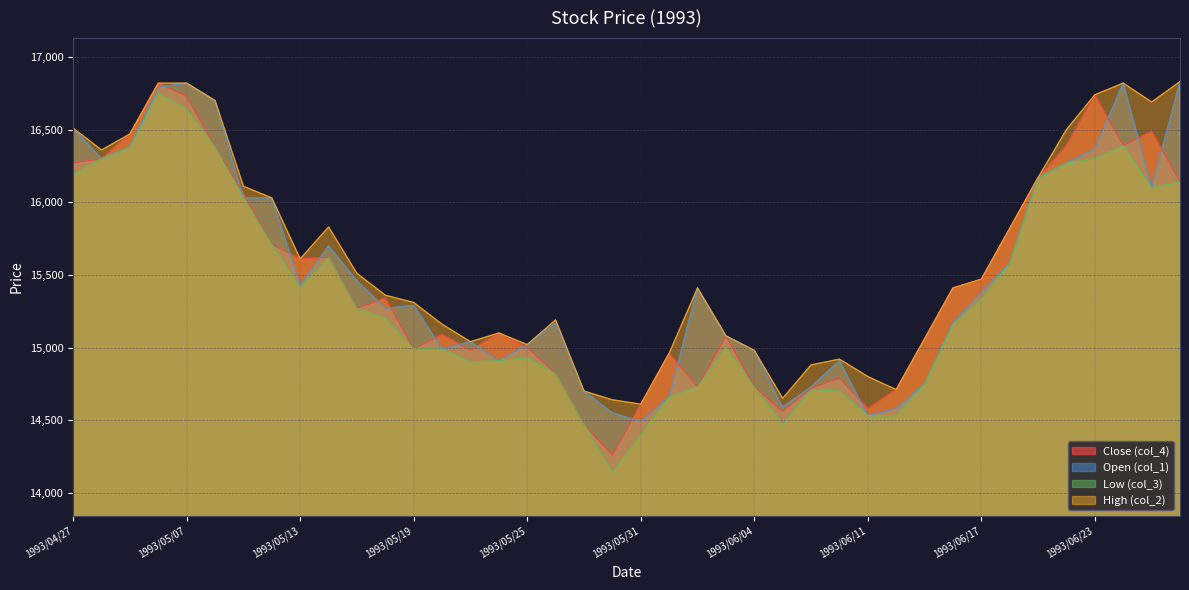

The col_4 series shows 7842 at 1993/06/24. True or false?

False